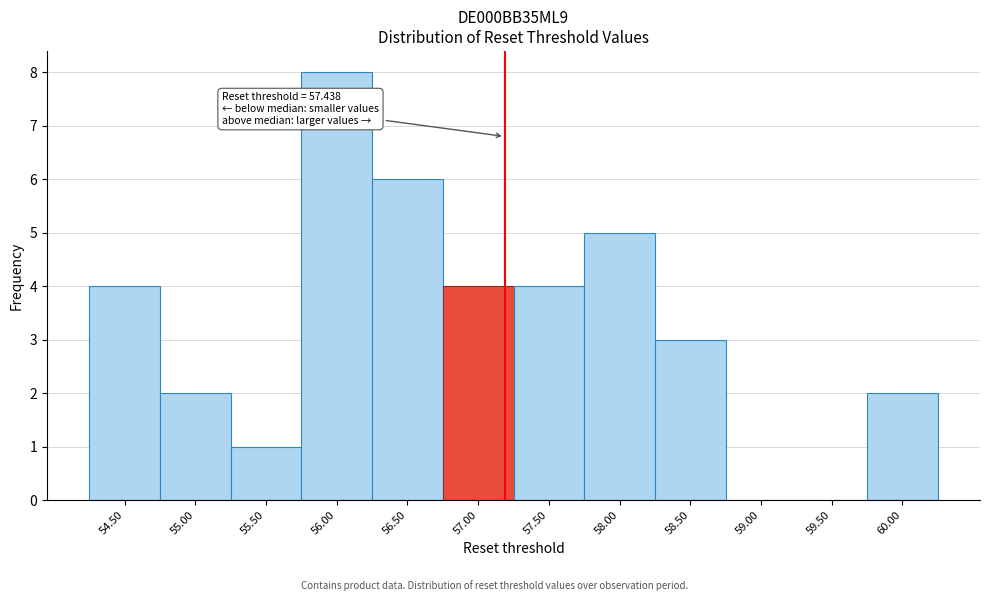

Reading left to right, what are all the values shown in this chart?

54.50=4	55.00=2	55.50=1	56.00=8	56.50=6	57.00=4	57.50=4	58.00=5	58.50=3	59.00=0	59.50=0	60.00=2